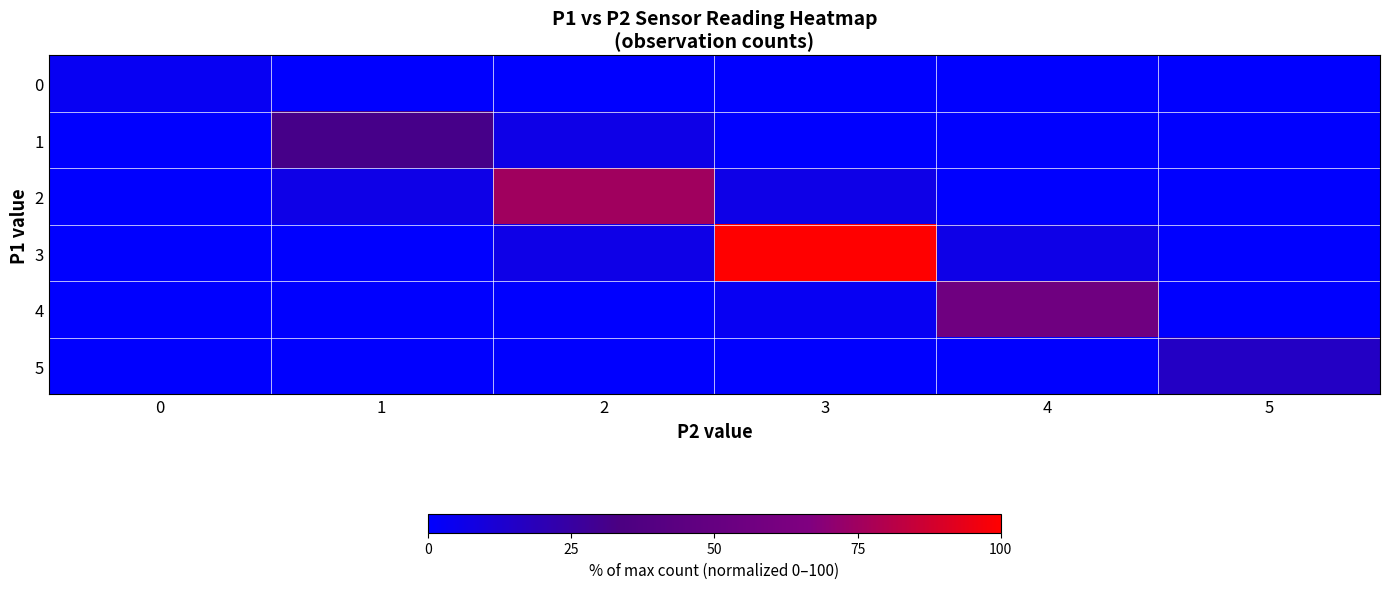

Reading left to right, list all the values displayed in this chart.

0: 0=3.1	1=0.0	2=0.0	3=0.0	4=0.0	5=0.0
1: 0=0.0	1=31.2	2=6.2	3=0.0	4=0.0	5=0.0
2: 0=0.0	1=6.2	2=75.0	3=6.2	4=0.0	5=0.0
3: 0=0.0	1=0.0	2=6.2	3=100.0	4=6.2	5=0.0
4: 0=0.0	1=0.0	2=0.0	3=3.1	4=56.2	5=0.0
5: 0=0.0	1=0.0	2=0.0	3=0.0	4=0.0	5=15.6